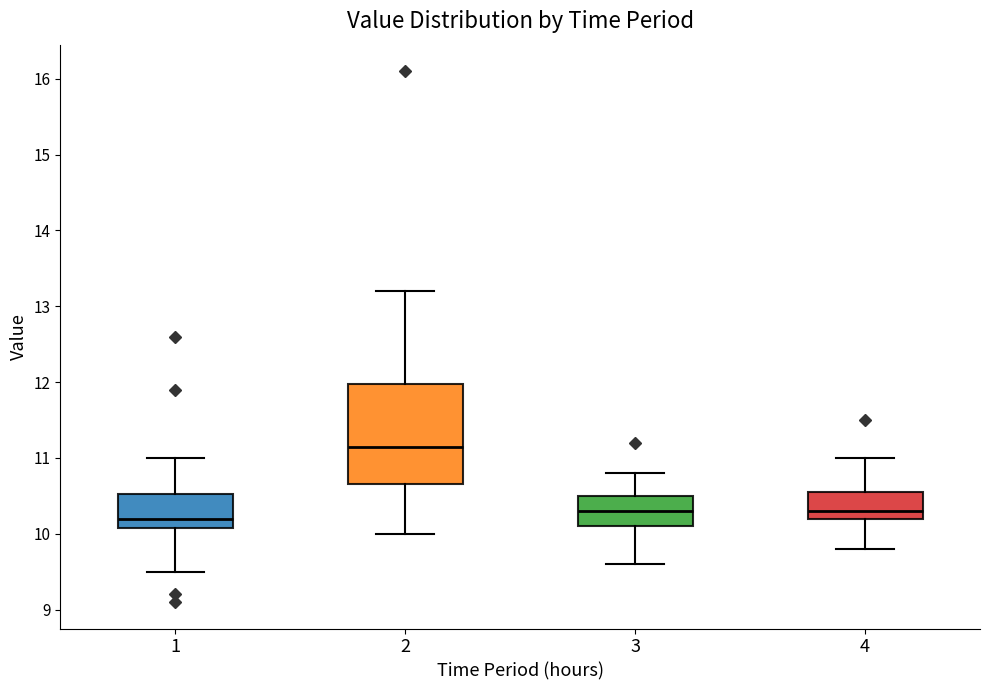

Which box is the tallest, from its lower edge to its upper edge?

2